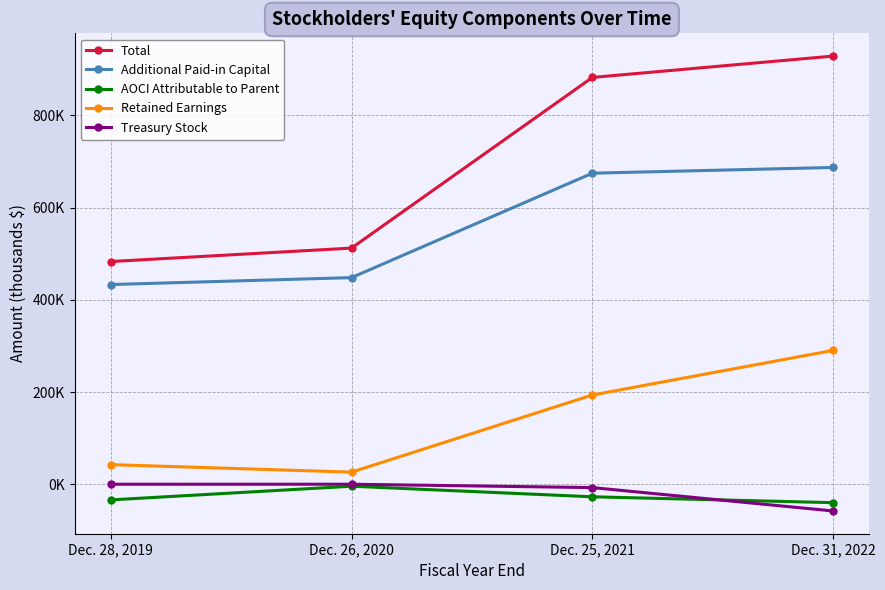

Which series changed the most between Dec. 28, 2019 and Dec. 25, 2021?

Total